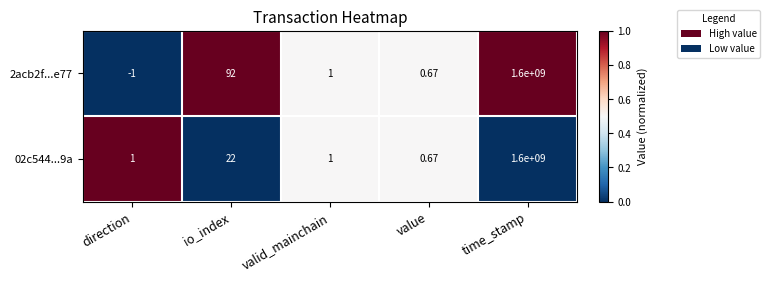

Which category has the lowest value in the 02c544...9a series?

value